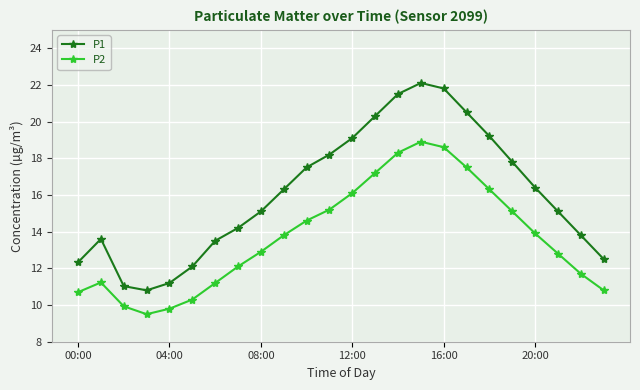

Which series has the widest spread of values?

P1